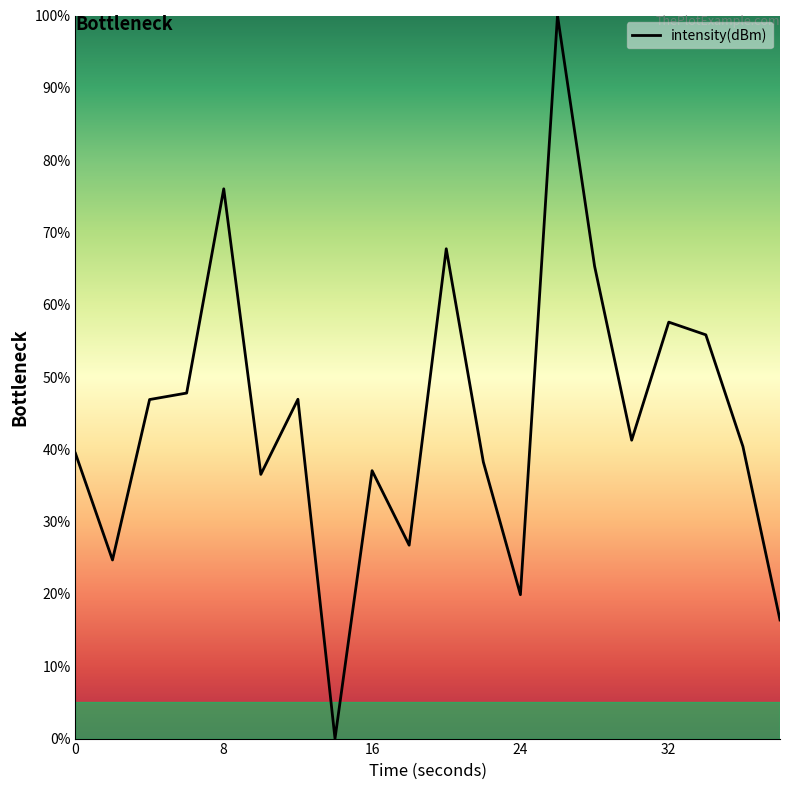

What is the maximum value shown in the chart?

100.0